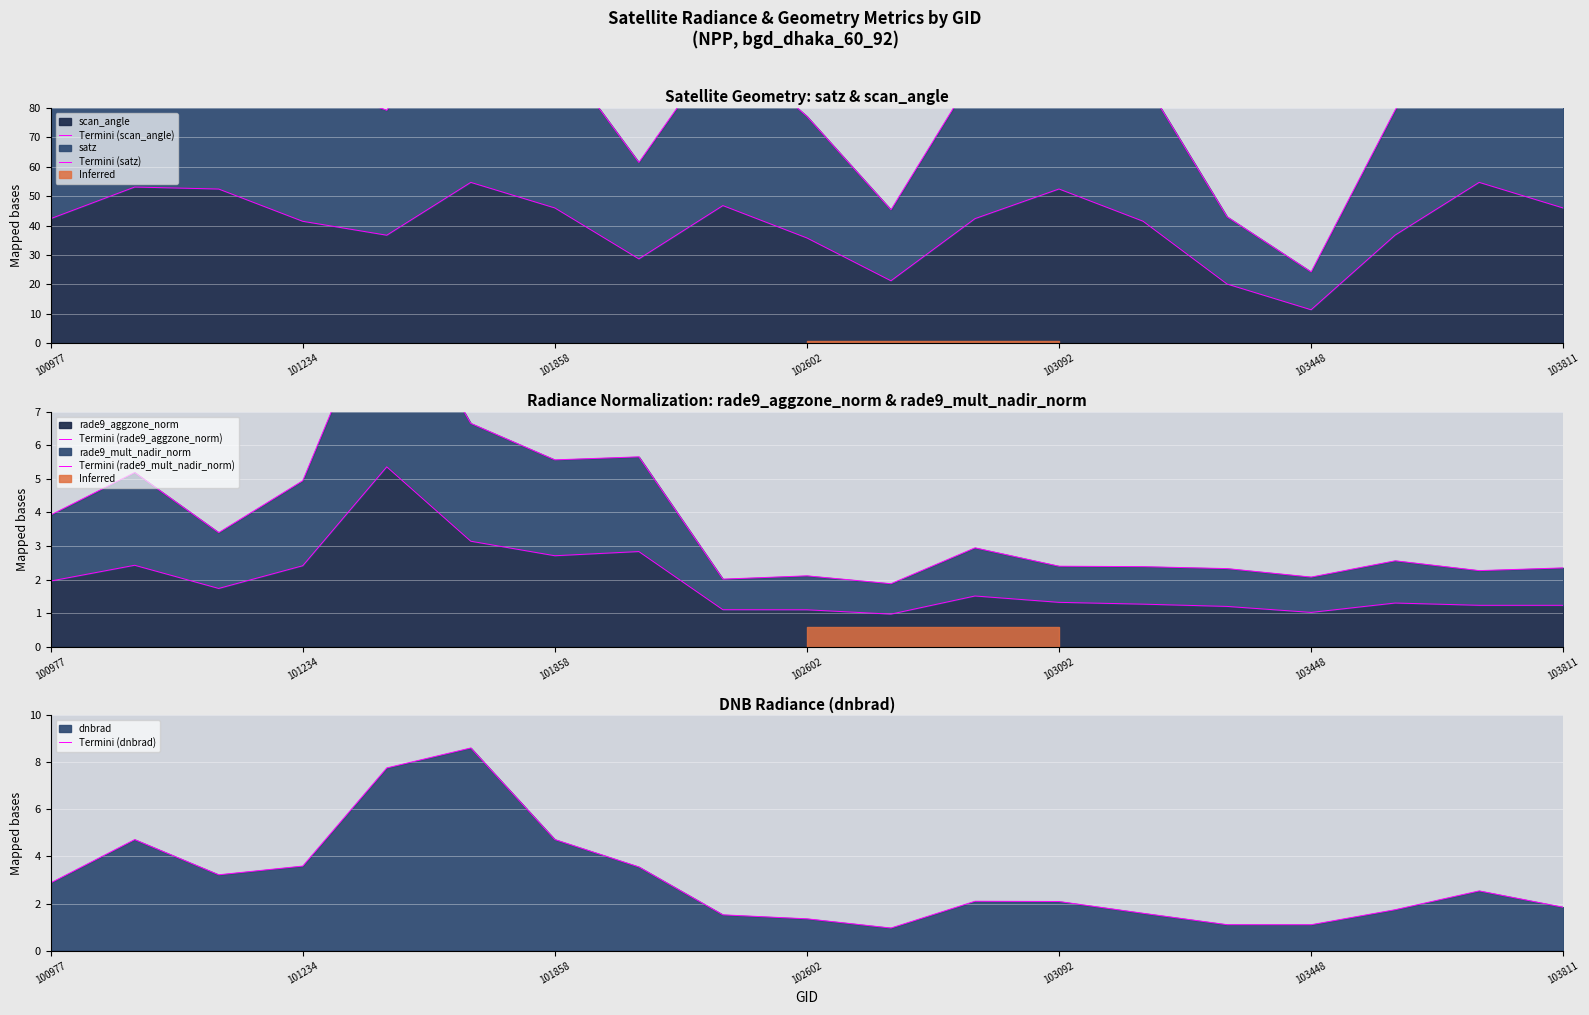

What is the sum of all Termini (scan_angle) values?

764.5